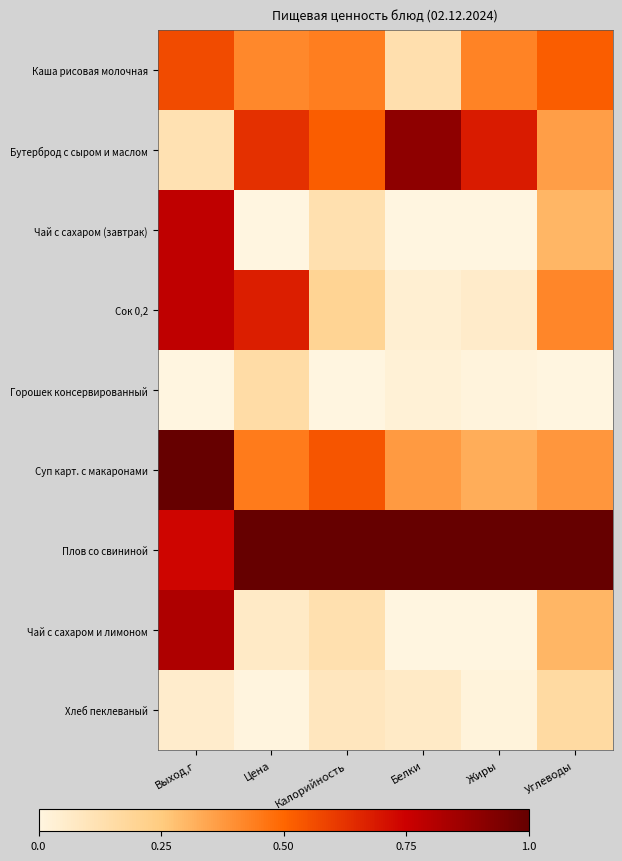

Reading left to right, what are all the values shown in this chart?

Каша рисовая молочная: Выход,г=0.6	Цена=0.4	Калорийность=0.4	Белки=0.1	Жиры=0.4	Углеводы=0.5
Бутерброд с сыром и маслом: Выход,г=0.1	Цена=0.6	Калорийность=0.5	Белки=0.9	Жиры=0.7	Углеводы=0.4
Чай с сахаром (завтрак): Выход,г=0.8	Цена=0.0	Калорийность=0.1	Белки=0.0	Жиры=0.0	Углеводы=0.3
Сок 0,2: Выход,г=0.8	Цена=0.7	Калорийность=0.2	Белки=0.0	Жиры=0.1	Углеводы=0.4
Горошек консервированный: Выход,г=0.0	Цена=0.2	Калорийность=0.0	Белки=0.0	Жиры=0.0	Углеводы=0.0
Суп карт. с макаронами: Выход,г=1.0	Цена=0.4	Калорийность=0.5	Белки=0.4	Жиры=0.3	Углеводы=0.4
Плов со свининой: Выход,г=0.7	Цена=1.0	Калорийность=1.0	Белки=1.0	Жиры=1.0	Углеводы=1.0
Чай с сахаром и лимоном: Выход,г=0.8	Цена=0.1	Калорийность=0.1	Белки=0.0	Жиры=0.0	Углеводы=0.3
Хлеб пеклеваный: Выход,г=0.1	Цена=0.0	Калорийность=0.1	Белки=0.1	Жиры=0.0	Углеводы=0.2